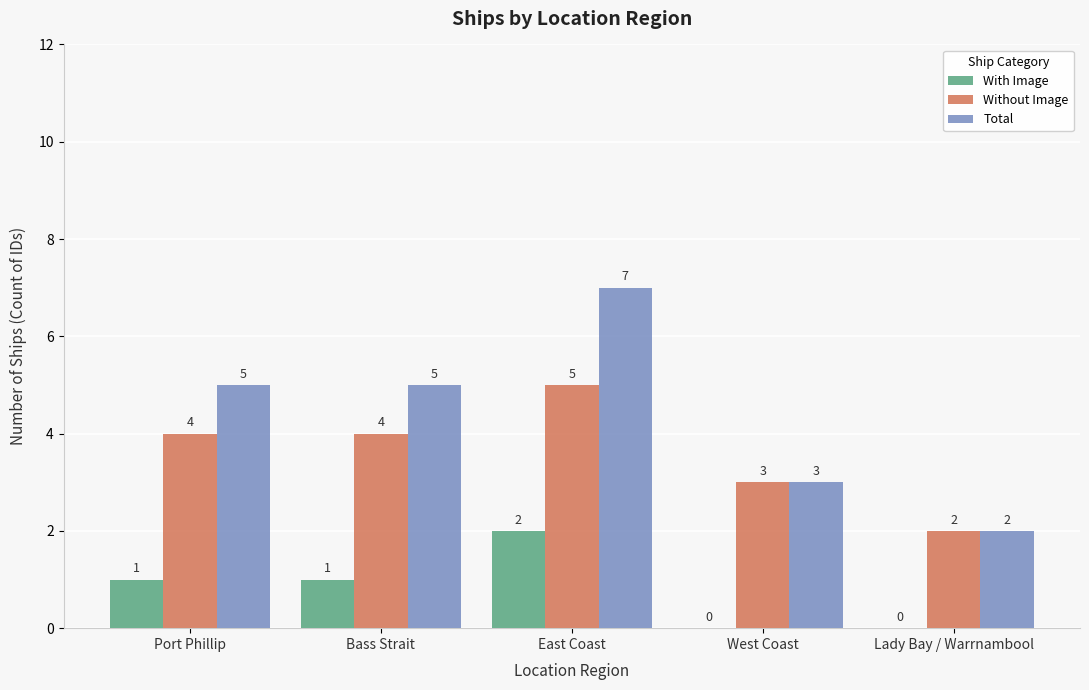

True or false: With Image has a value of 2 at East Coast.

True